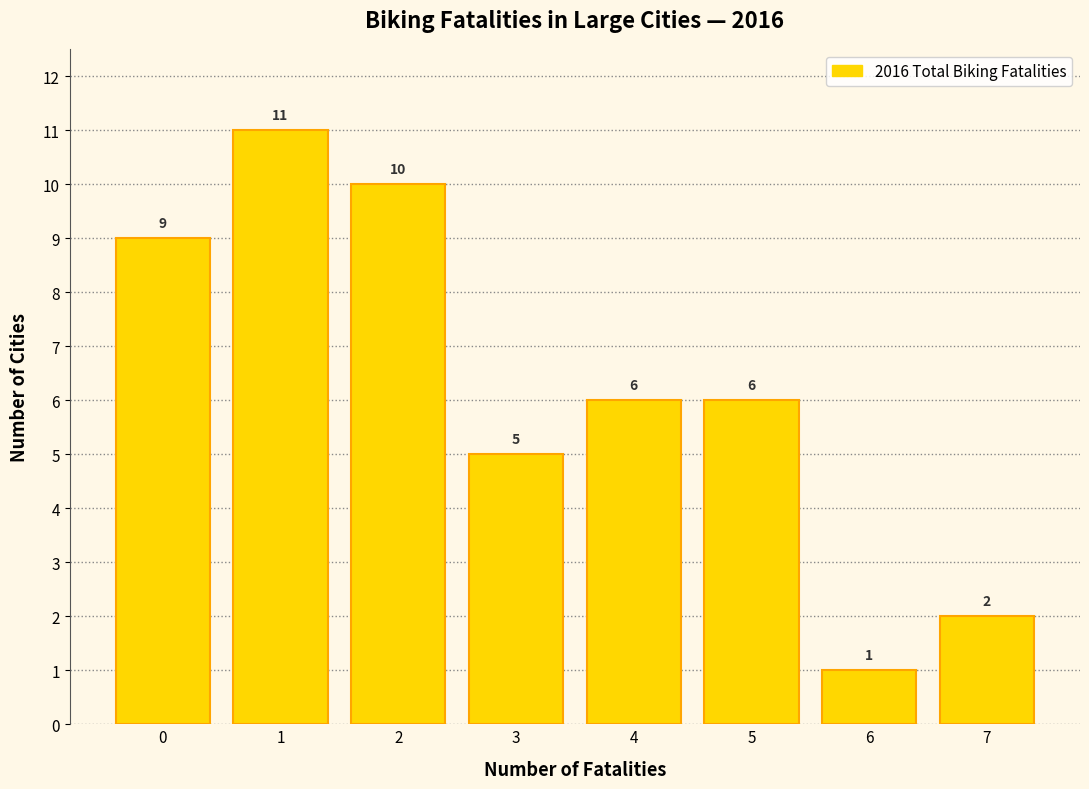

Reading left to right, transcribe this chart: for each bar, give the range it covers on the x-axis and its height.

-0.5 to 0.5: 9
0.5 to 1.5: 11
1.5 to 2.5: 10
2.5 to 3.5: 5
3.5 to 4.5: 6
4.5 to 5.5: 6
5.5 to 6.5: 1
6.5 to 7.5: 2